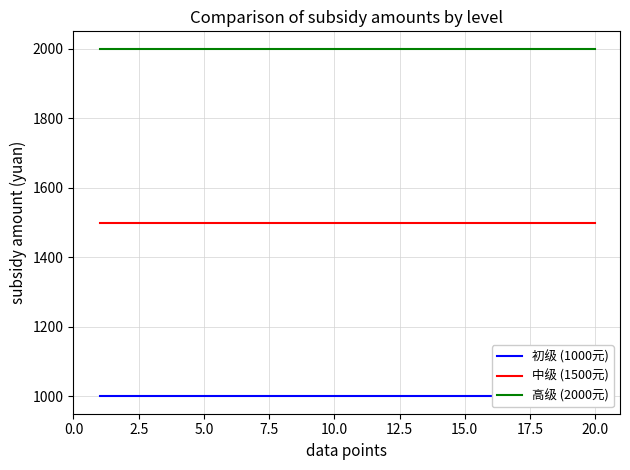

True or false: 高级 (2000元) and 中级 (1500元) intersect in this chart.

False